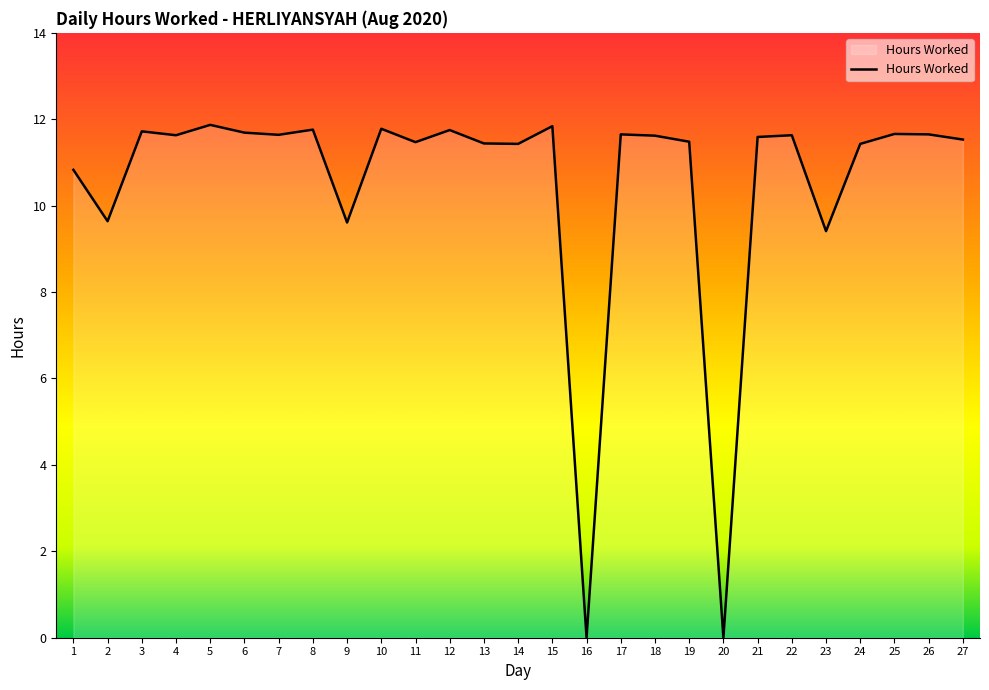

Does the chart display data point markers on the line(s)?

No